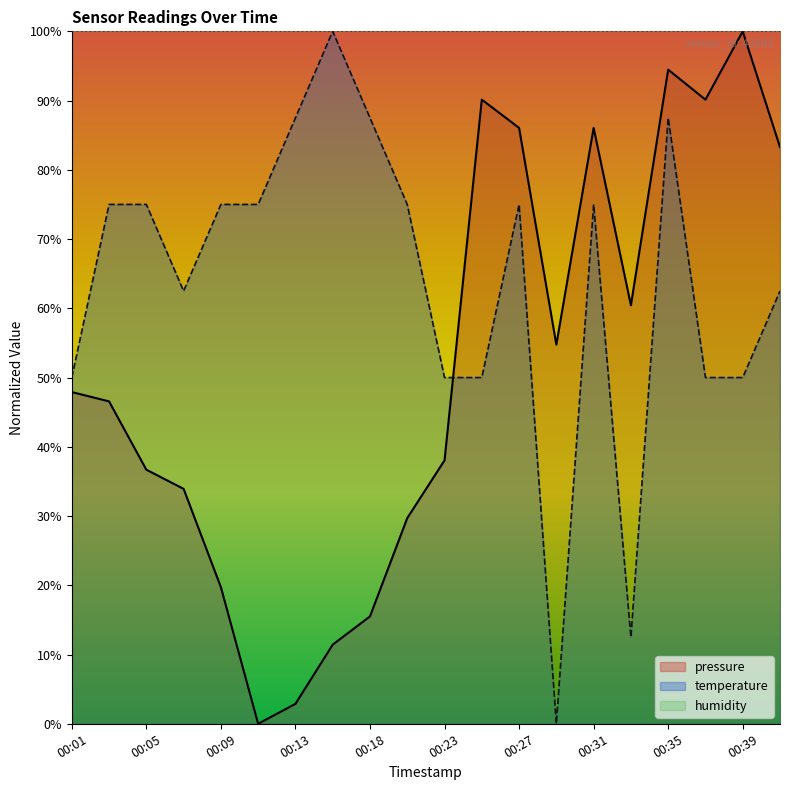

How many lines are shown in the chart?

3